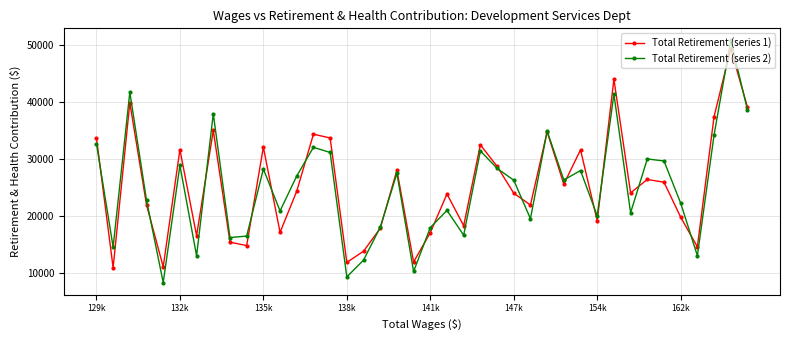

In Total Retirement (series 1), how many points are lower than both neighbors (excluding endpoints)?

13